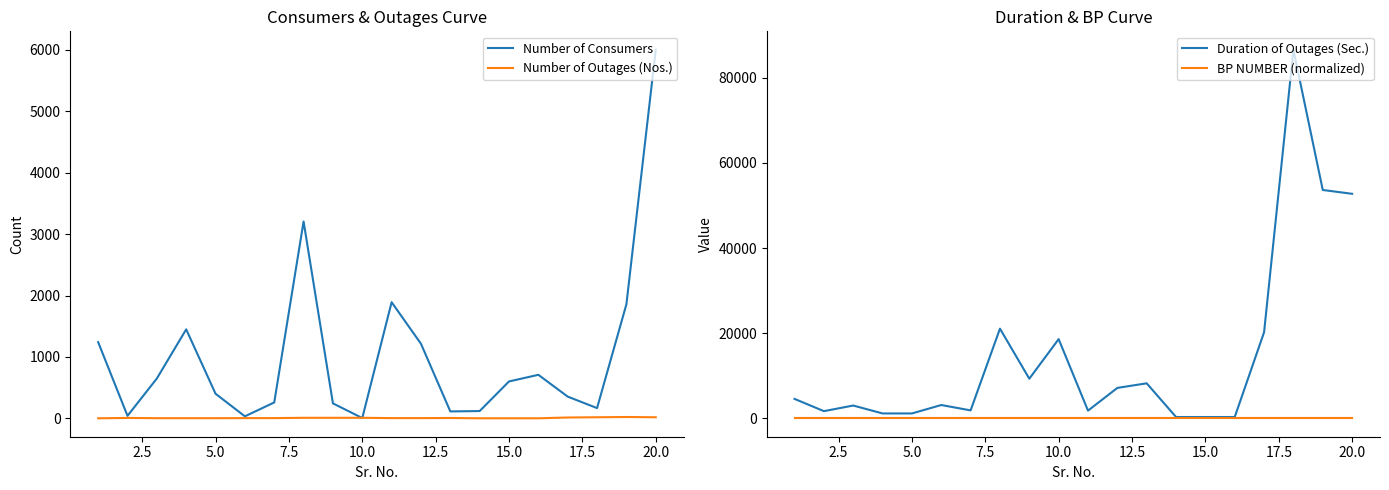

Between 14 and 7.5, which is larger?

7.5